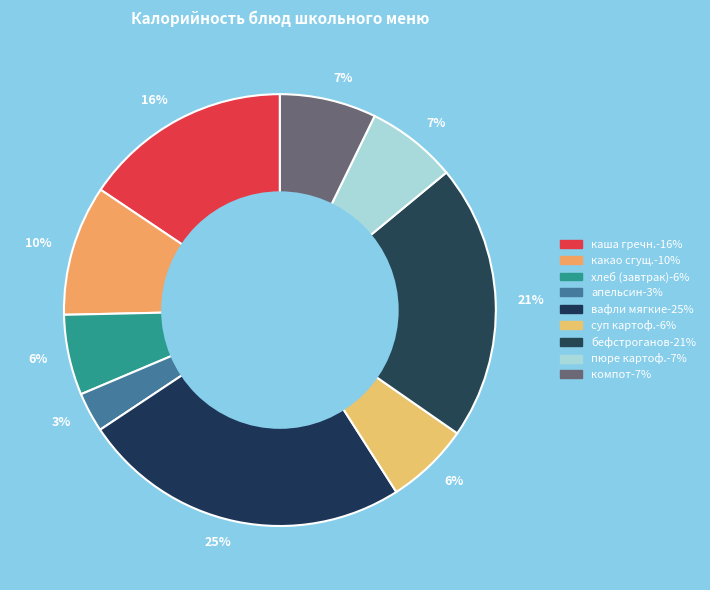

Count the number of slices in the pie.

9